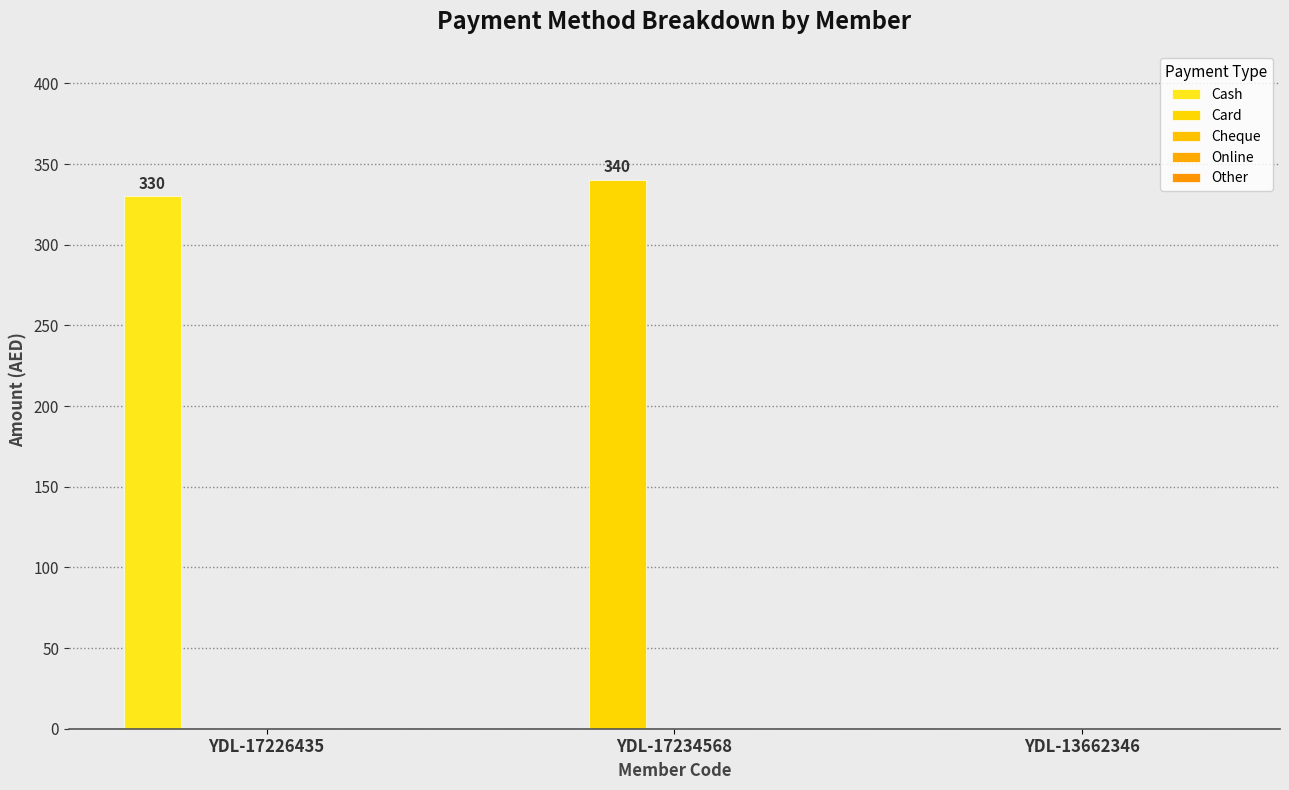

How many categories are shown in the chart?

3